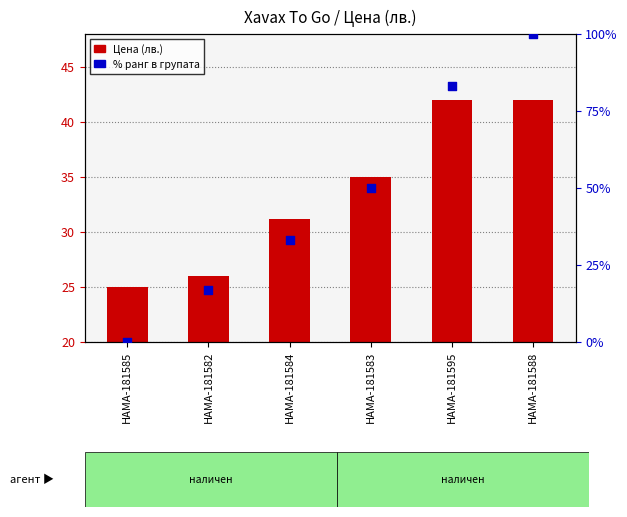

What are all the series names shown in the legend?

Цена (лв.), % ранг